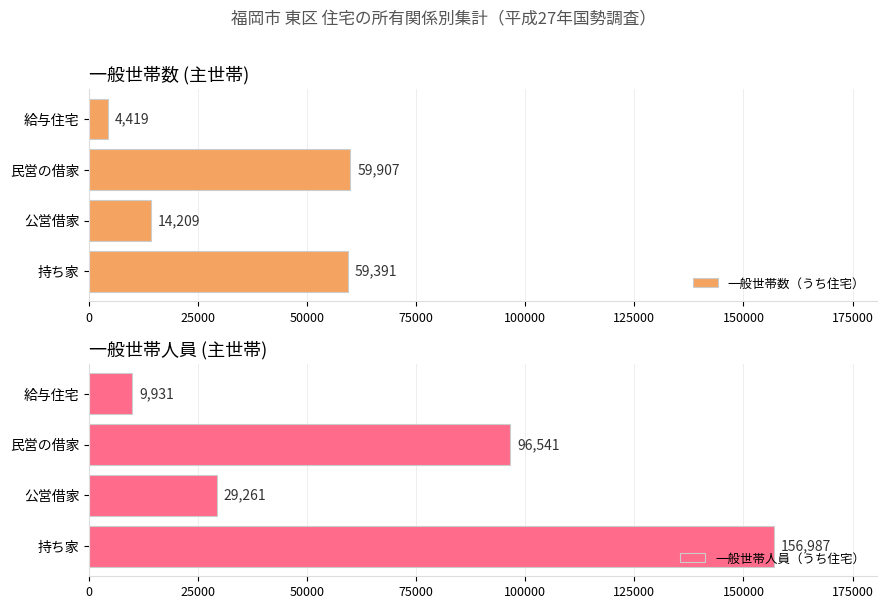

What is the difference between the maximum and minimum values in the 一般世帯数（うち住宅） series?

55488